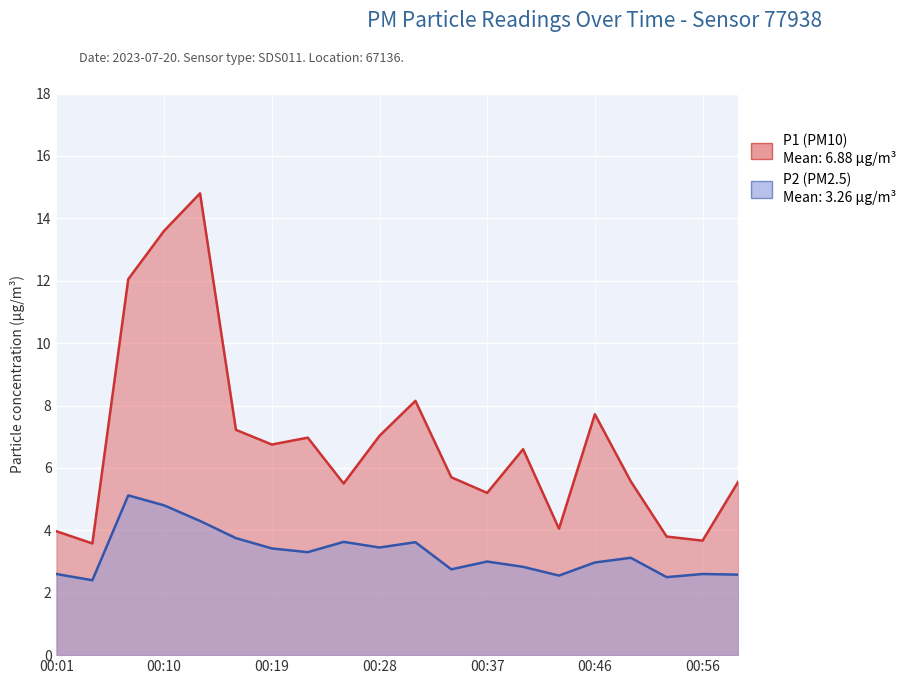

What is the value of the P2 point at the 1st from the left?

2.6